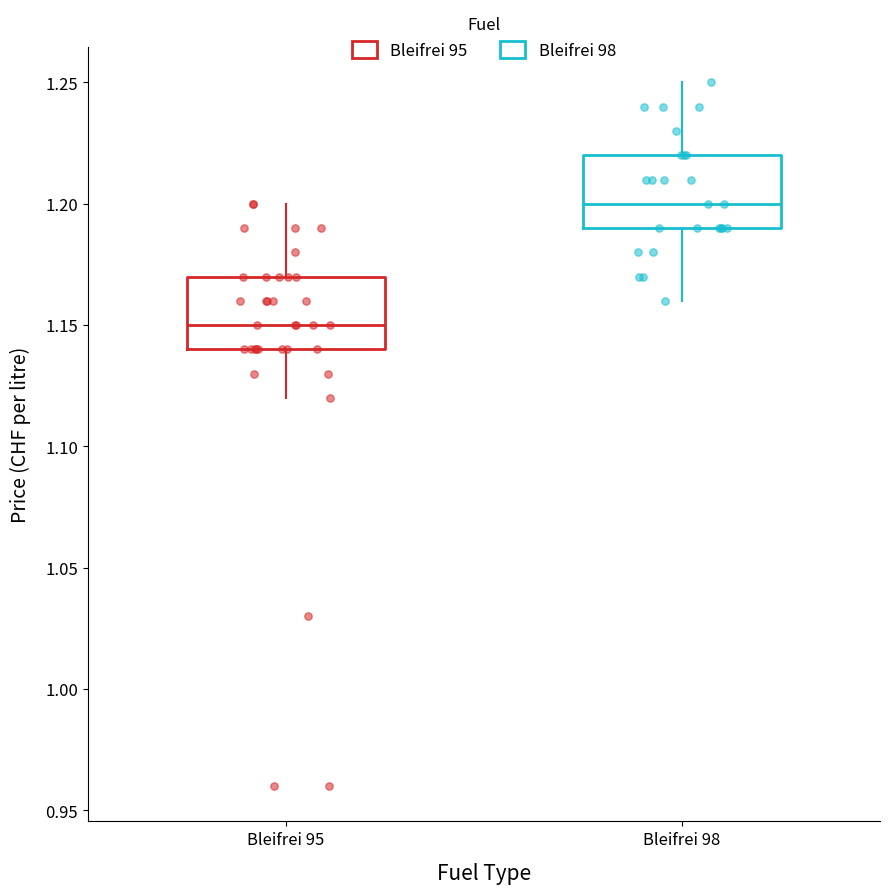

Reading left to right, transcribe this box plot: for each box, give where its median line is, the range the box spans, and where its two whiskers end, as read against the y-axis. The values are not printed on the chart, so give them approximately, as read against the axis.

Bleifrei 95: median 1.15, box 1.14 to 1.17, whiskers 1.12 to 1.20
Bleifrei 98: median 1.20, box 1.19 to 1.22, whiskers 1.16 to 1.25